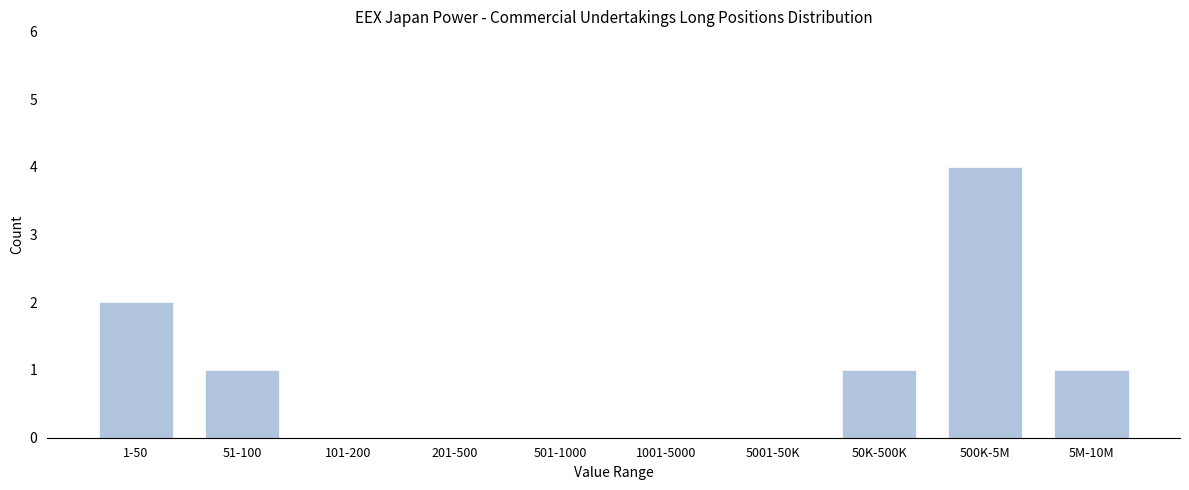

Reading left to right, list all the values displayed in this chart.

1-50=2	51-100=1	101-200=0	201-500=0	501-1000=0	1001-5000=0	5001-50K=0	50K-500K=1	500K-5M=4	5M-10M=1